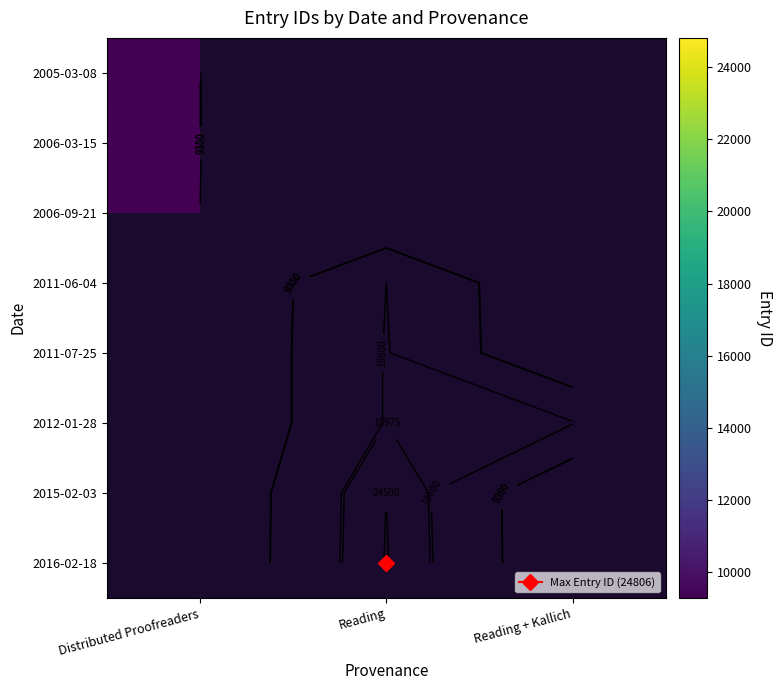

Count the number of categories in the chart.

3